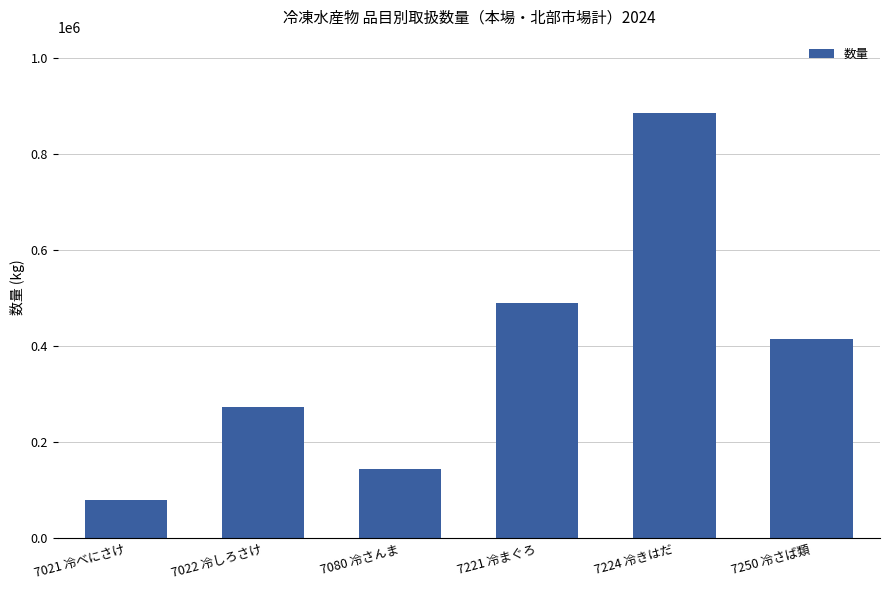

The chart shows a value of 272945 at 7022 冷しろさけ. True or false?

True